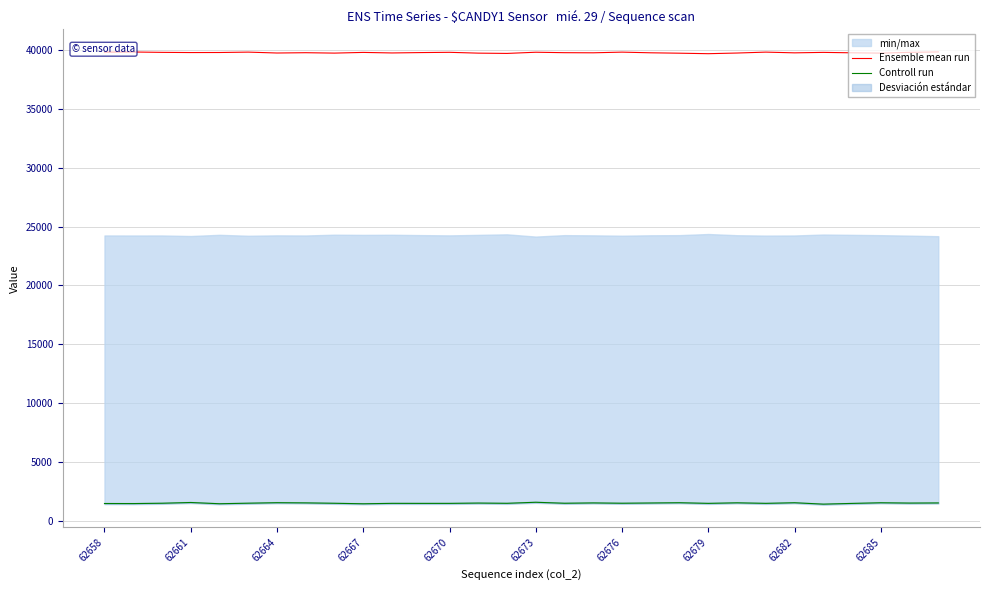

What is the sum of all Controll run values?

44529